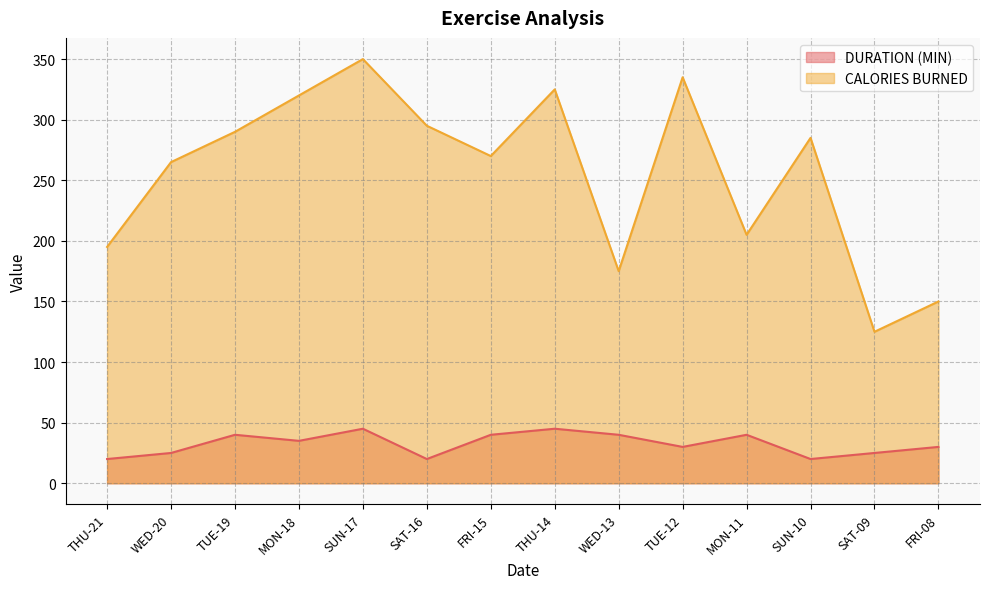

Reading left to right, transcribe all the data shown in this chart.

DURATION (MIN): THU-21=20	WED-20=25	TUE-19=40	MON-18=35	SUN-17=45	SAT-16=20	FRI-15=40	THU-14=45	WED-13=40	TUE-12=30	MON-11=40	SUN-10=20	SAT-09=25	FRI-08=30
CALORIES BURNED: THU-21=195	WED-20=265	TUE-19=290	MON-18=320	SUN-17=350	SAT-16=295	FRI-15=270	THU-14=325	WED-13=175	TUE-12=335	MON-11=205	SUN-10=285	SAT-09=125	FRI-08=150